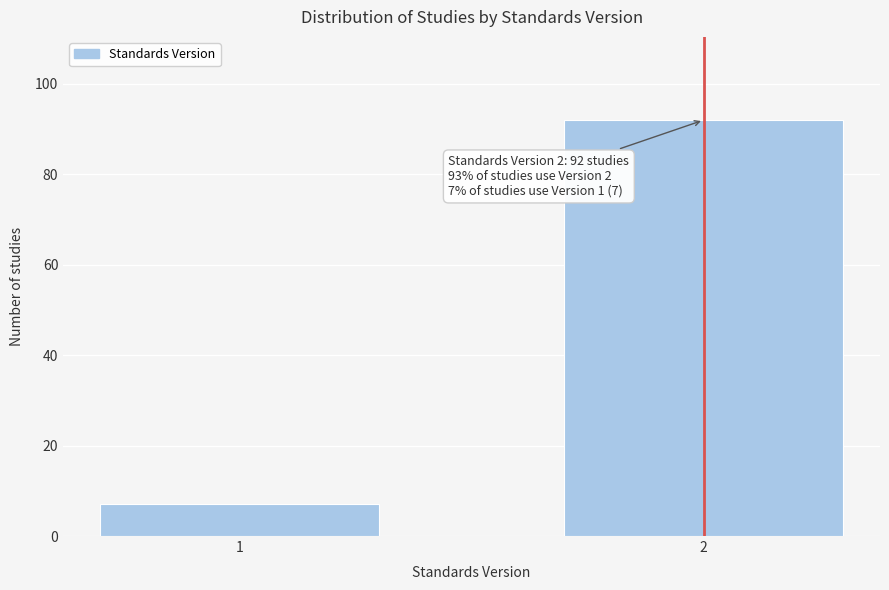

Reading left to right, what are all the values shown in this chart?

1=7	2=92